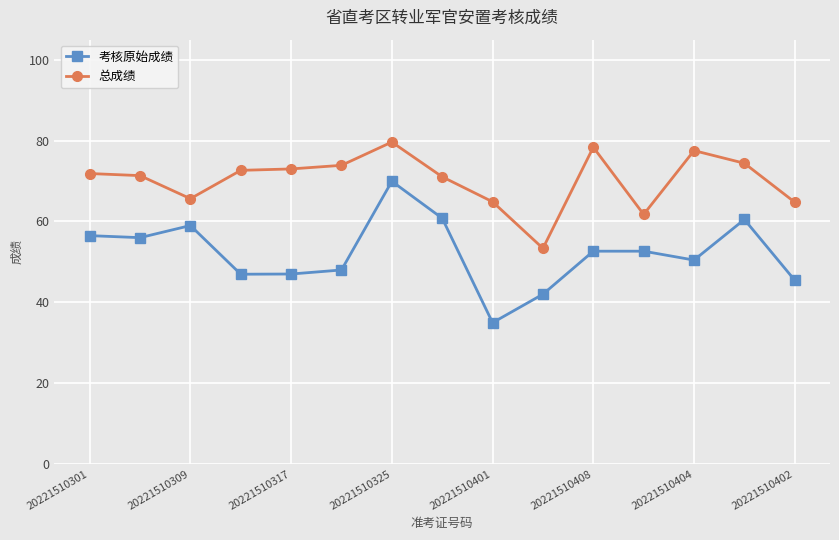

Does the chart display data point markers on the line(s)?

Yes